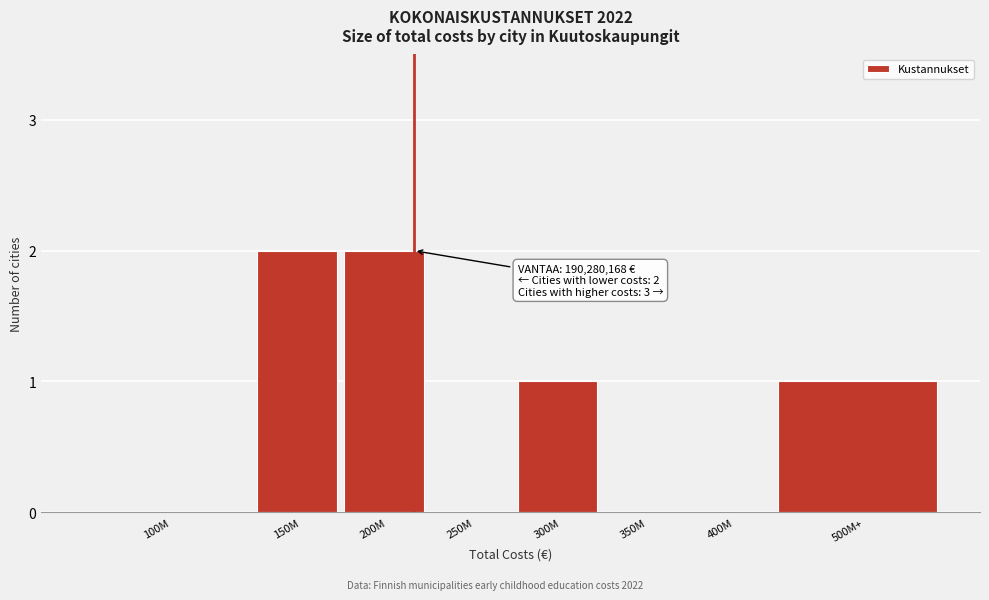

Reading left to right, what are all the values shown in this chart?

100M=0	150M=2	200M=2	250M=0	300M=1	350M=0	400M=0	500M+=1